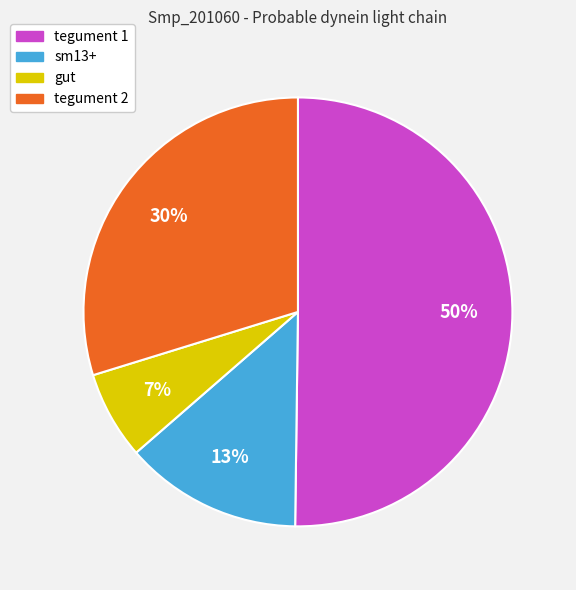

Is the sum of tegument 2 and tegument 1 greater than half?

Yes